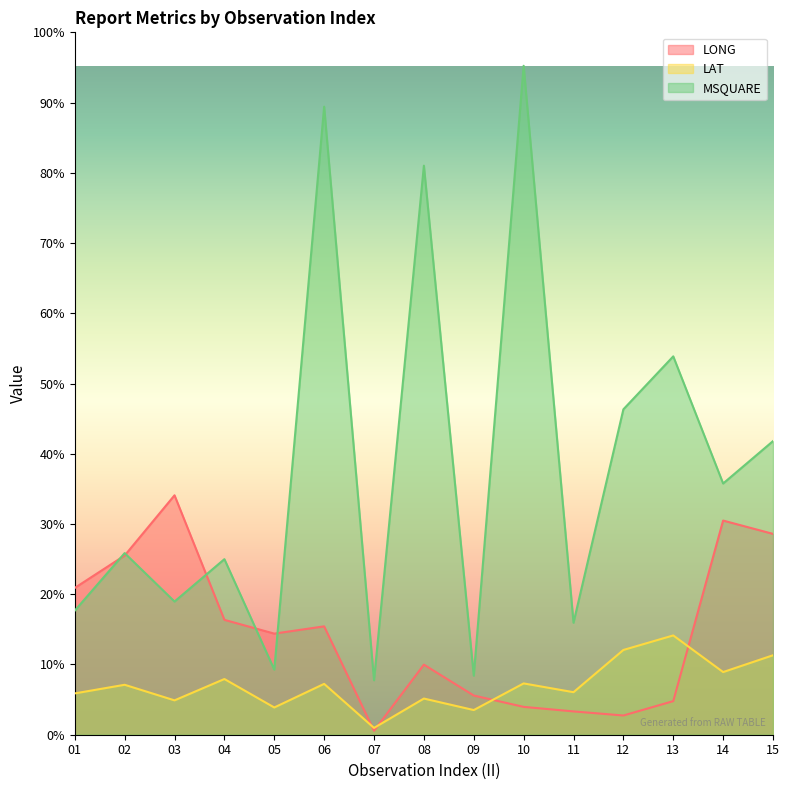

List the labels in order of MSQUARE value, largest first.

10, 06, 08, 13, 12, 15, 14, 02, 04, 03, 01, 11, 05, 09, 07